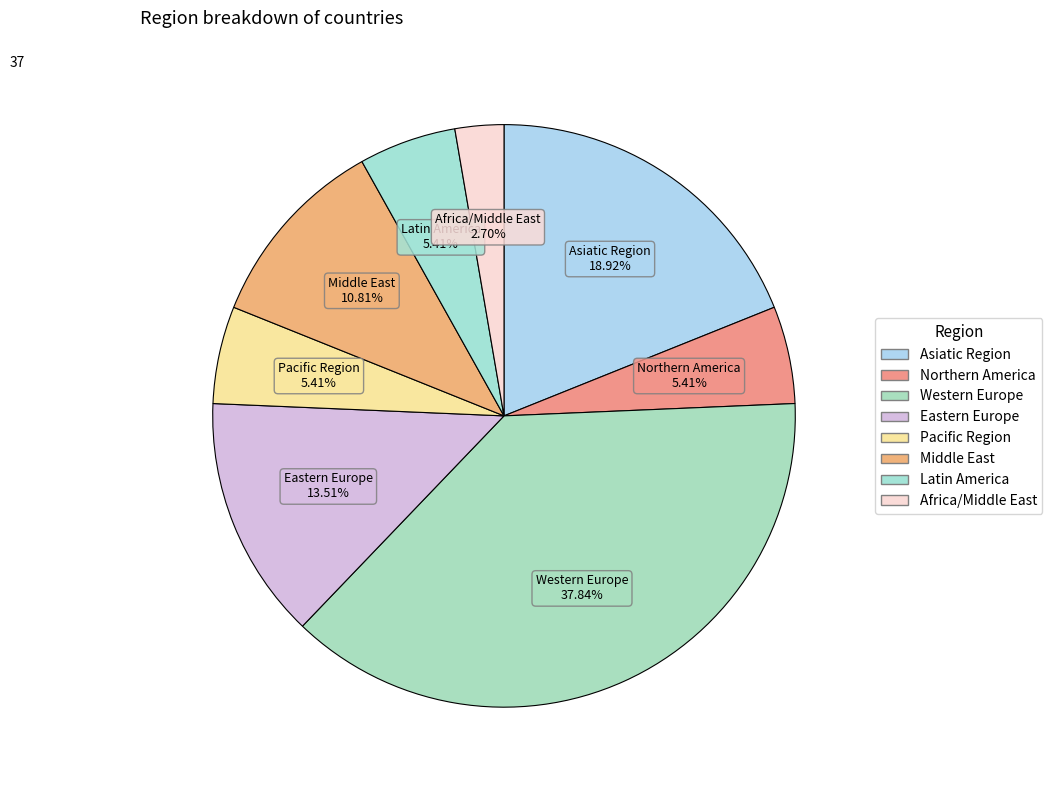

How many segments does this pie chart have?

8